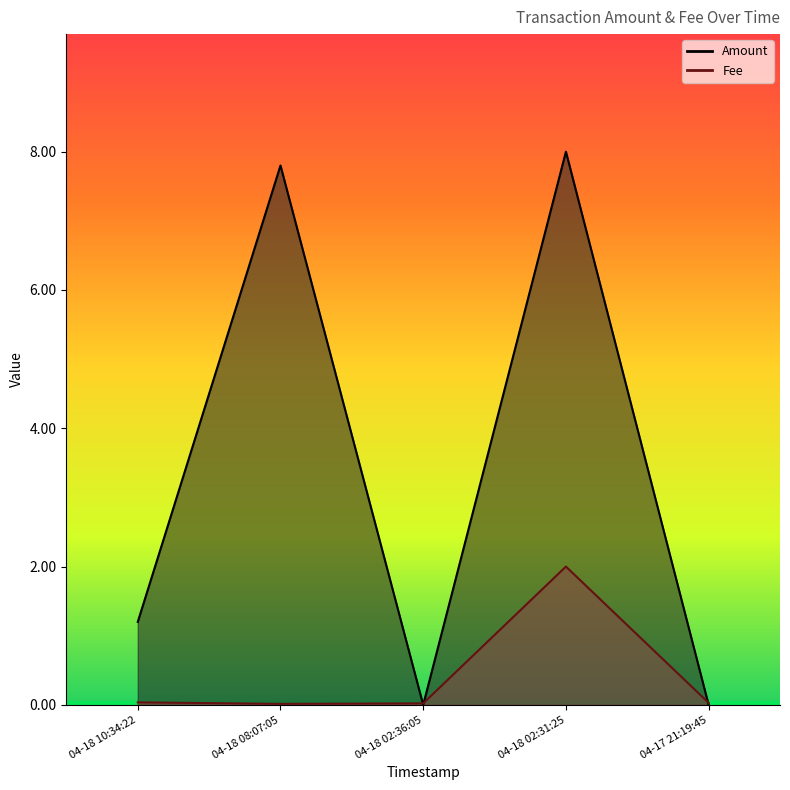

At 04-17 21:19:45, list the series in order from largest to smallest.

Fee, Amount